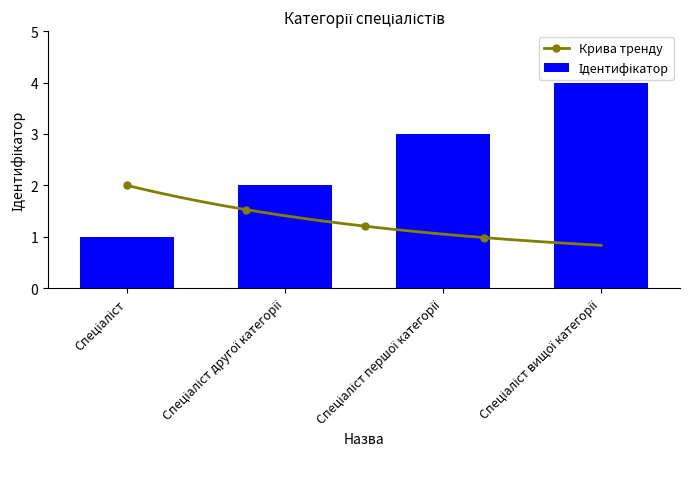

How many bars are there in total?

4